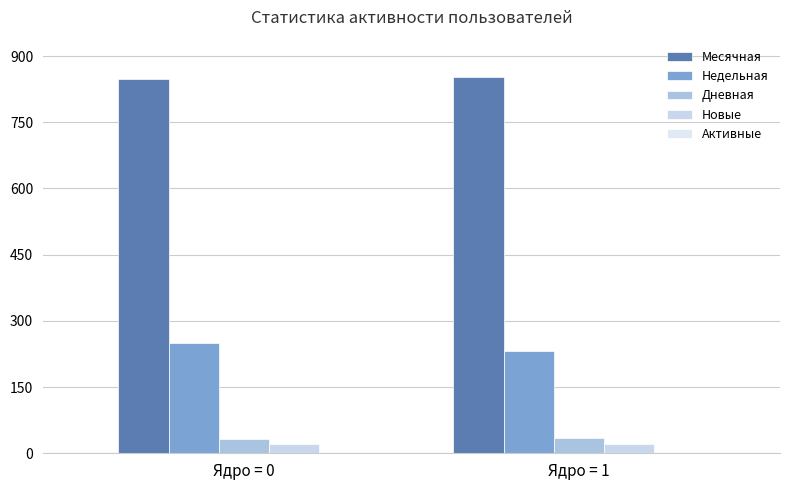

What is the spread (max minus min) of values at Ядро = 0?

826